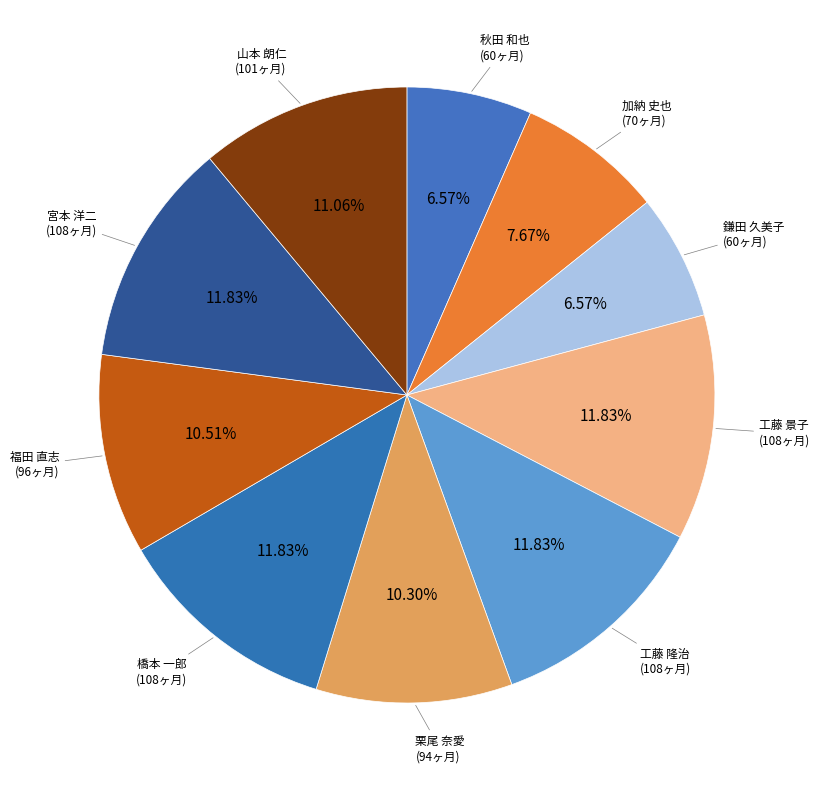

To the nearest percent, what portion does 橋本 一郎 represent?

12%